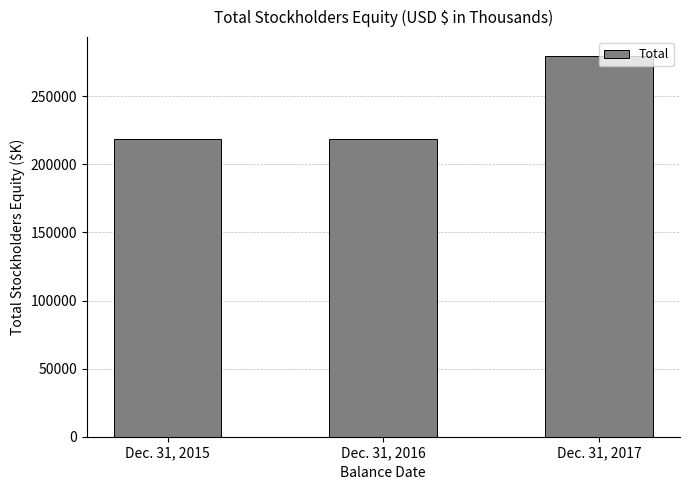

Is it true that the value at Dec. 31, 2017 is 498900?

False